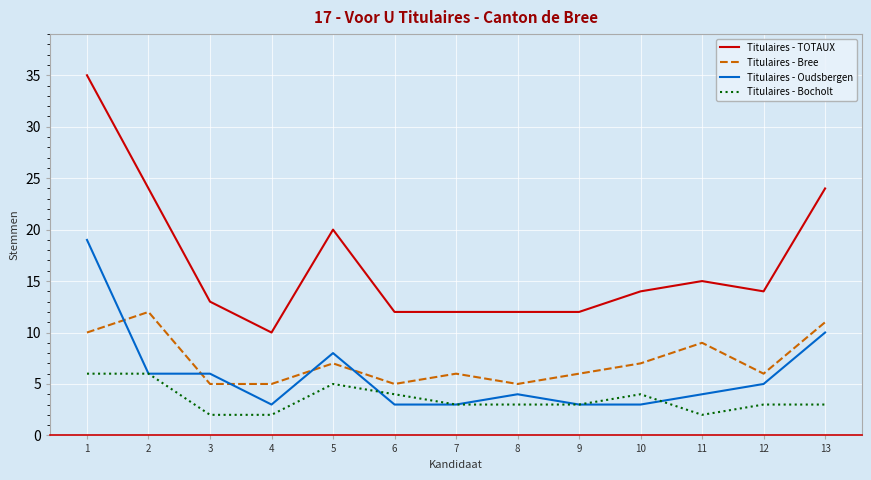

Count the Titulaires - Bocholt values in the range 3 to 4.

7